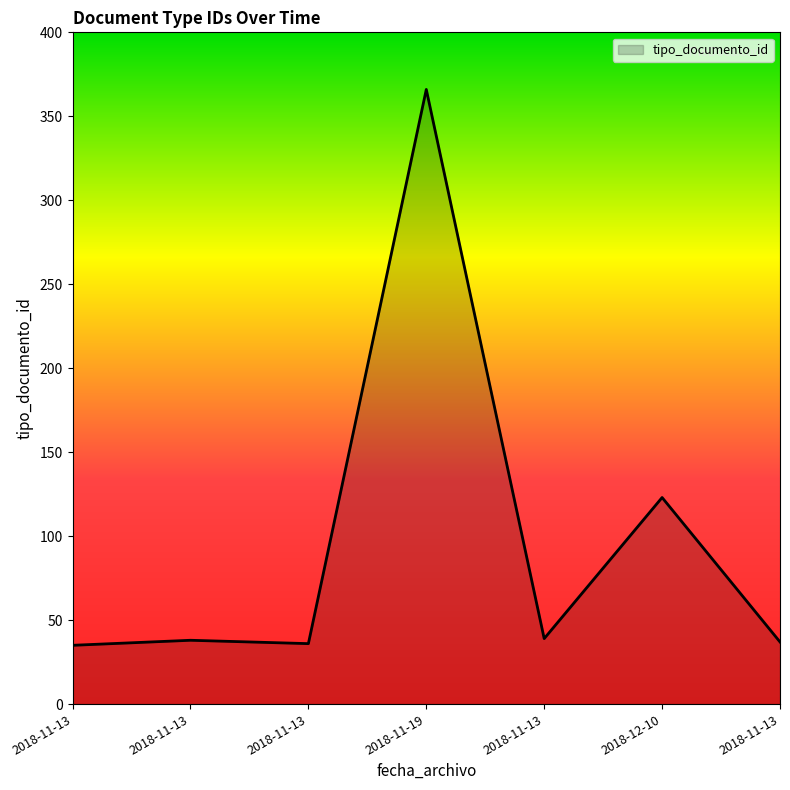

How many categories are shown in the chart?

7